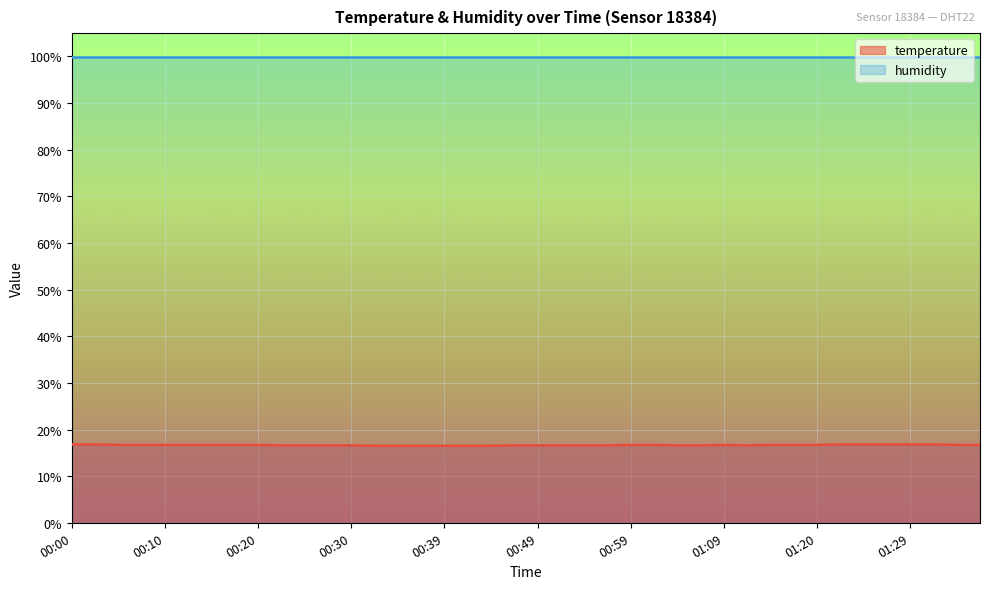

How many interior local valleys (lower than both neighbors) does the data have?

1